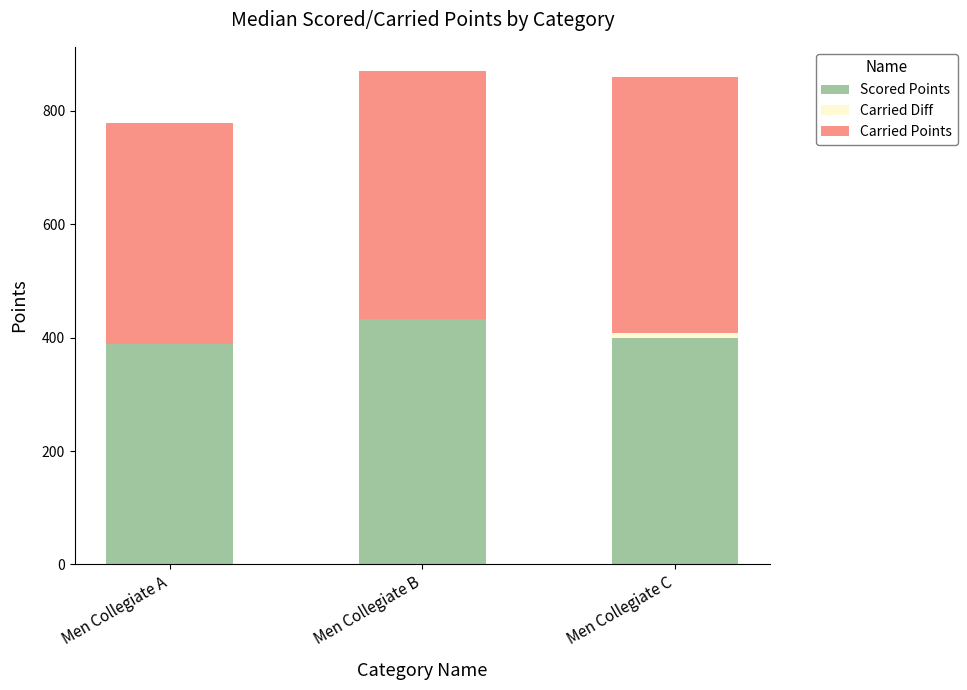

At which label does Scored Points reach its peak?

Men Collegiate B